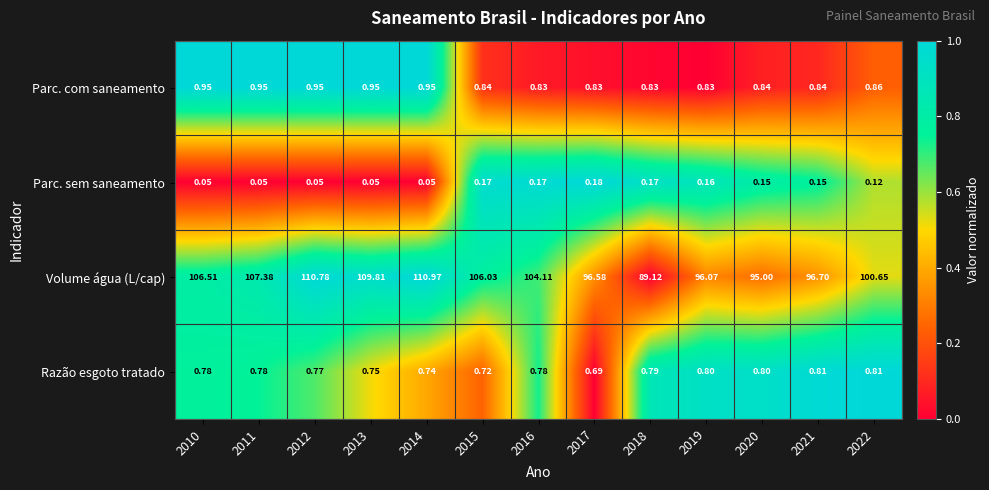

At which category is the sum across all series the highest?

2014